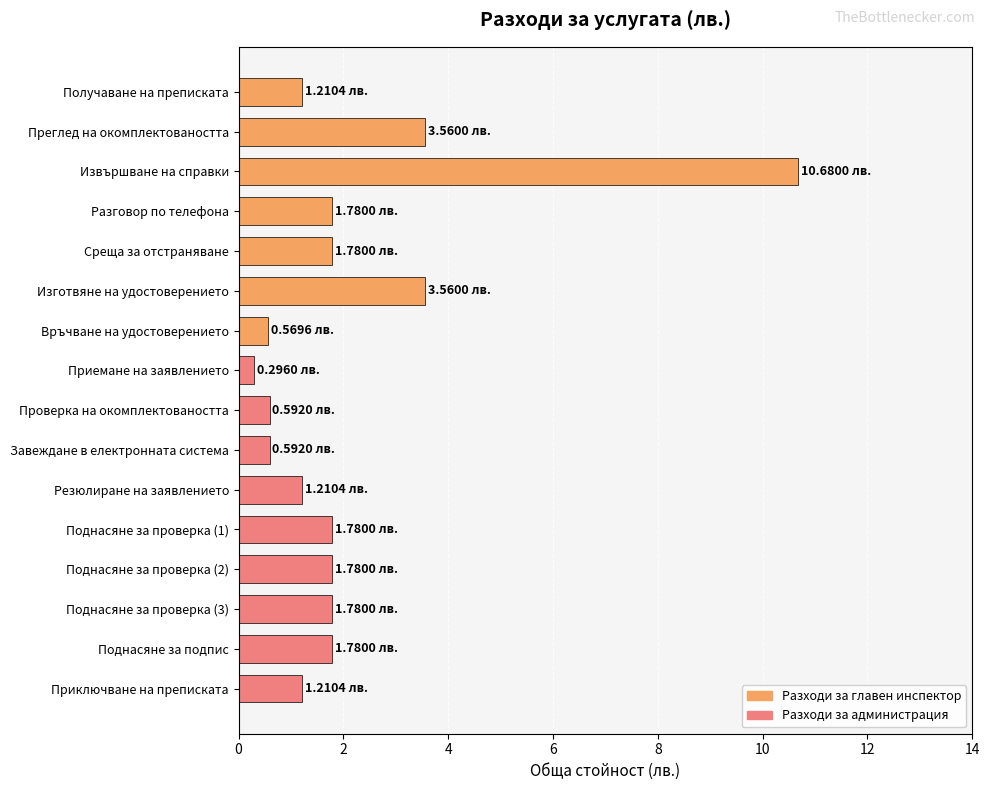

What is the difference between the maximum and second lowest values?

10.1